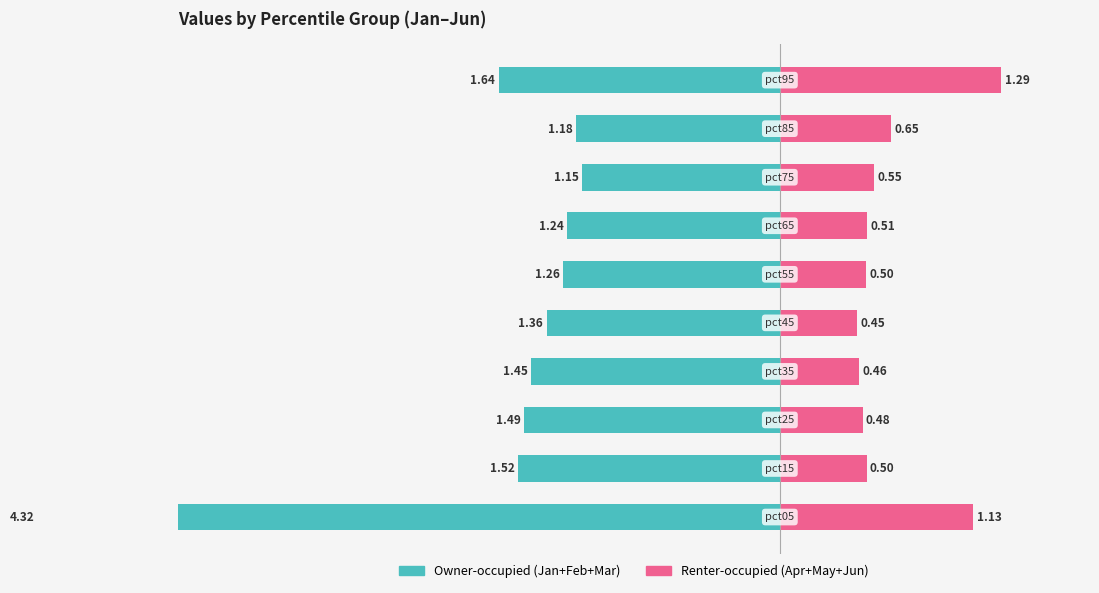

True or false: Owner-occupied has a value of -0.4 at −2.

False